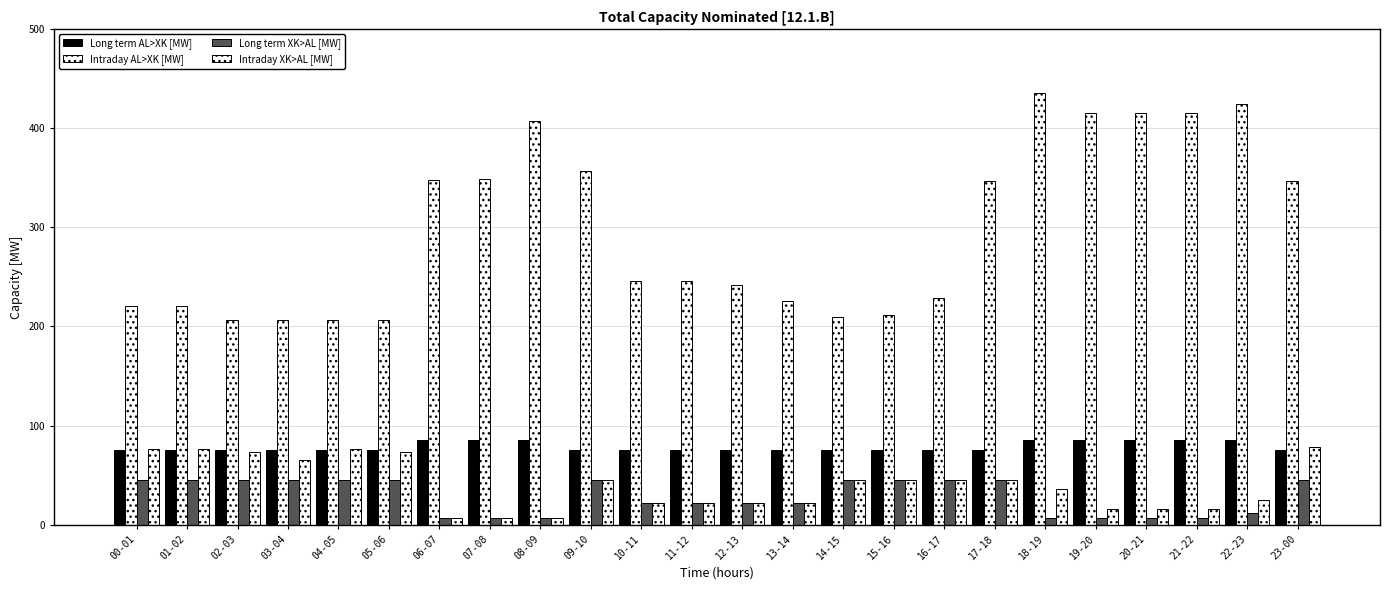

Reading right to left, list all the values displayed in this chart.

Long term AL>XK [MW]: 75	85	85	85	85	85	75	75	75	75	75	75	75	75	75	85	85	85	75	75	75	75	75	75
Intraday AL>XK [MW]: 347	425	416	416	416	436	347	229	212	210	226	242	246	246	357	407	349	348	207	207	207	207	221	221
Long term XK>AL [MW]: 45	12	7	7	7	7	45	45	45	45	22	22	22	22	45	7	7	7	45	45	45	45	45	45
Intraday XK>AL [MW]: 78	25	16	16	16	36	45	45	45	45	22	22	22	22	45	7	7	7	73	76	65	73	76	76